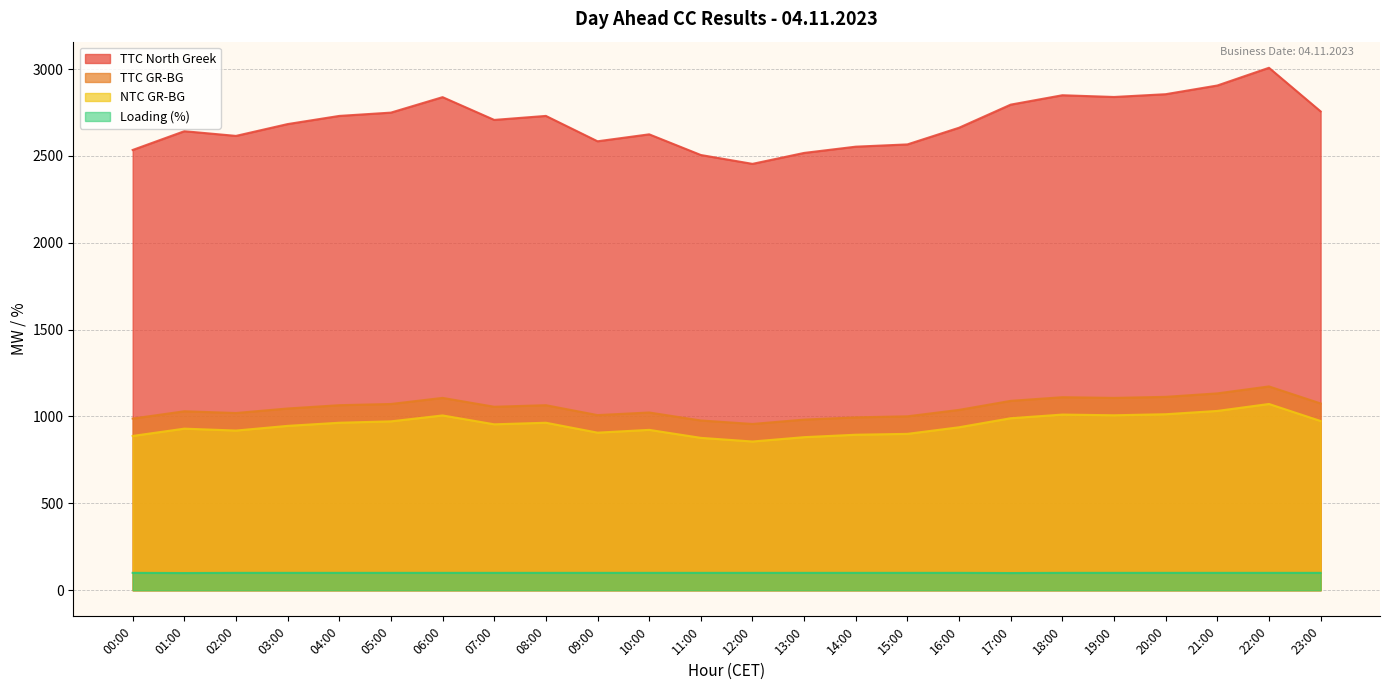

True or false: TTC GR-BG has more than 2 interior local peaks.

True